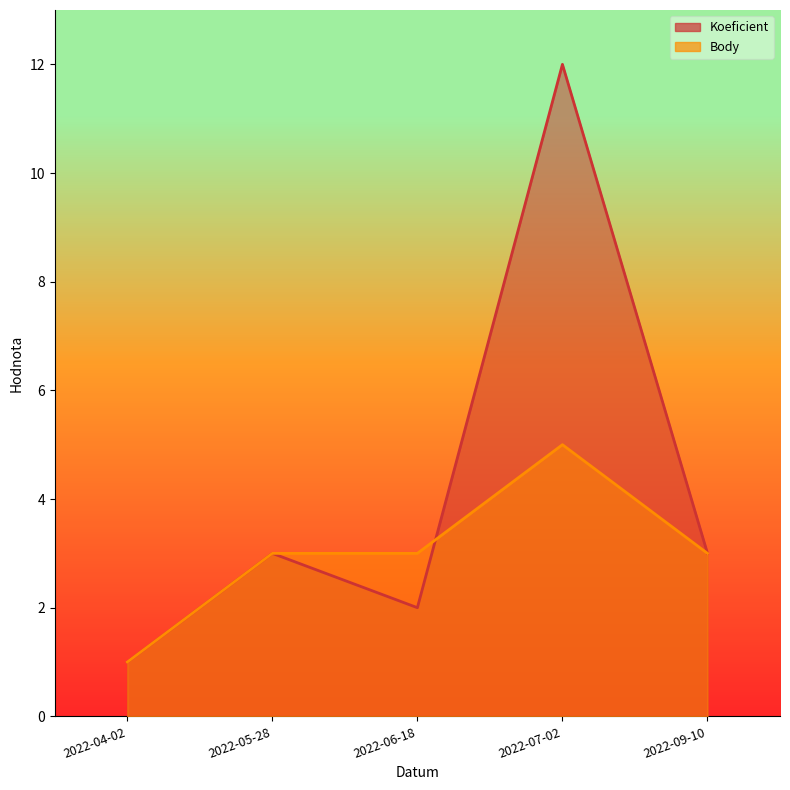

How many lines are shown in the chart?

2